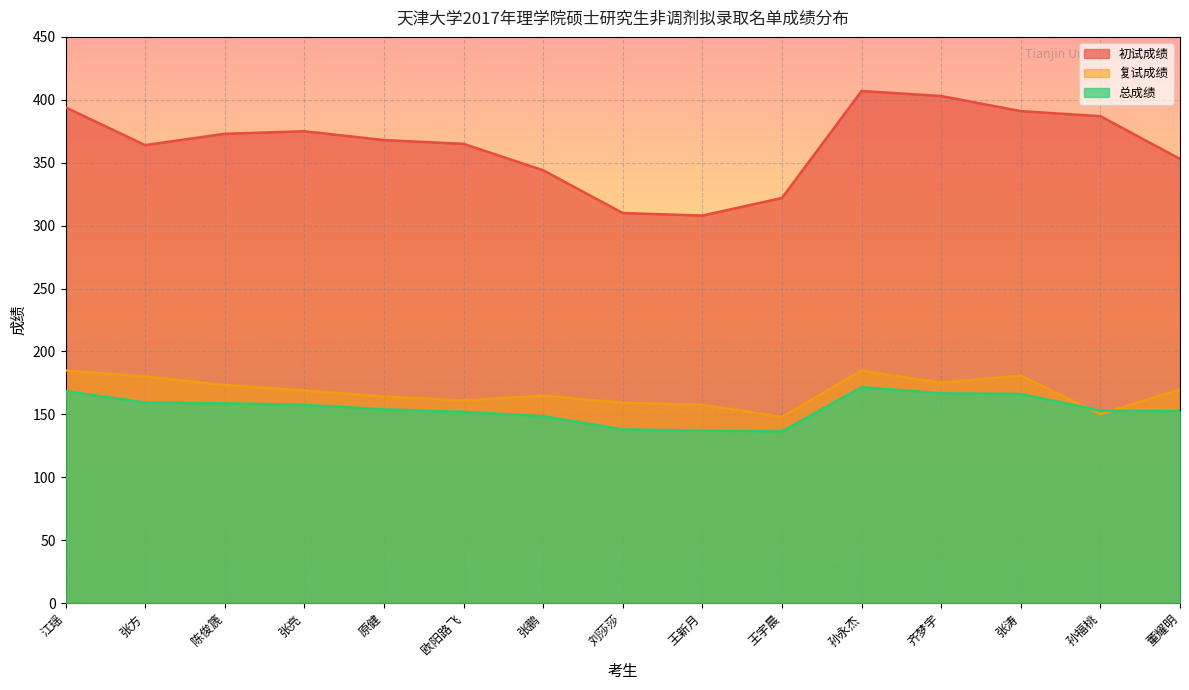

What is the sum of all 初试成绩 values?

5464.0